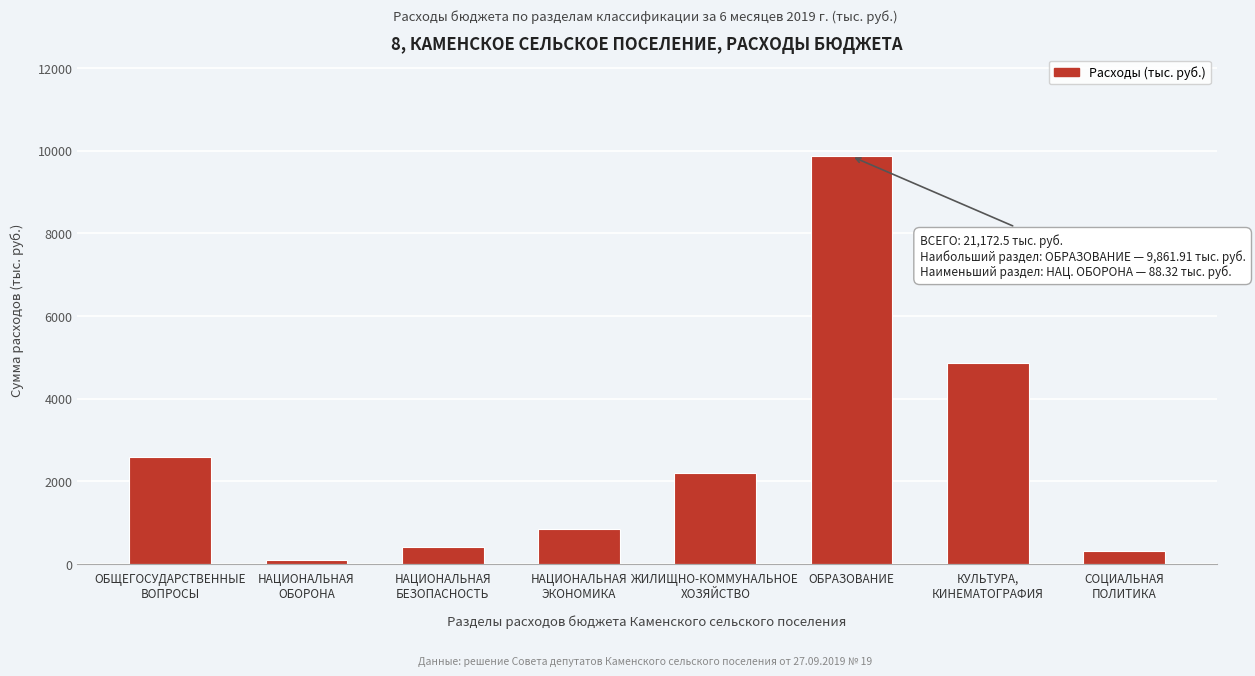

Reading right to left, list all the values displayed in this chart.

317.4	4853.6	9861.9	2203.6	859.3	405.0	88.3	2583.3